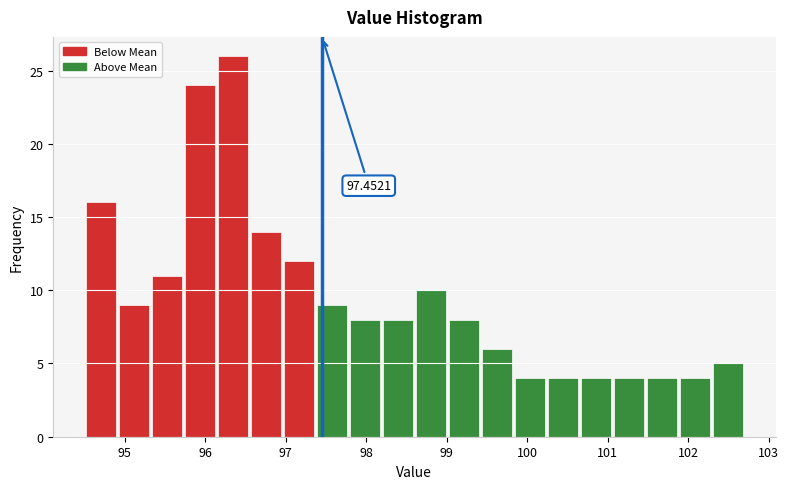

Over which range of the x-axis is the bar tallest?

96.14 to 96.55